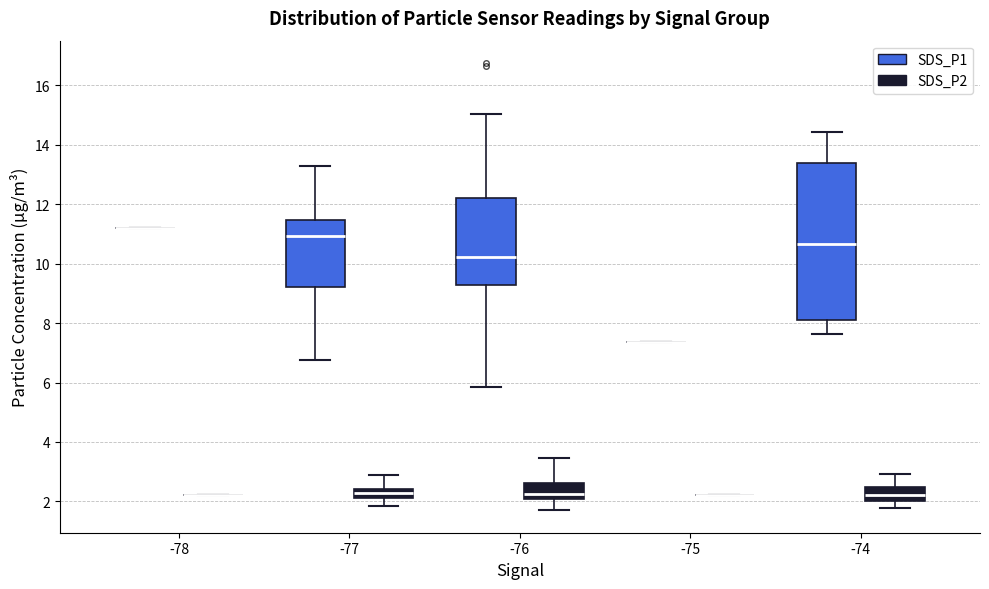

Comparing the boxes themselves (not the whiskers), which one is the tallest?

-74 (SDS_P1)